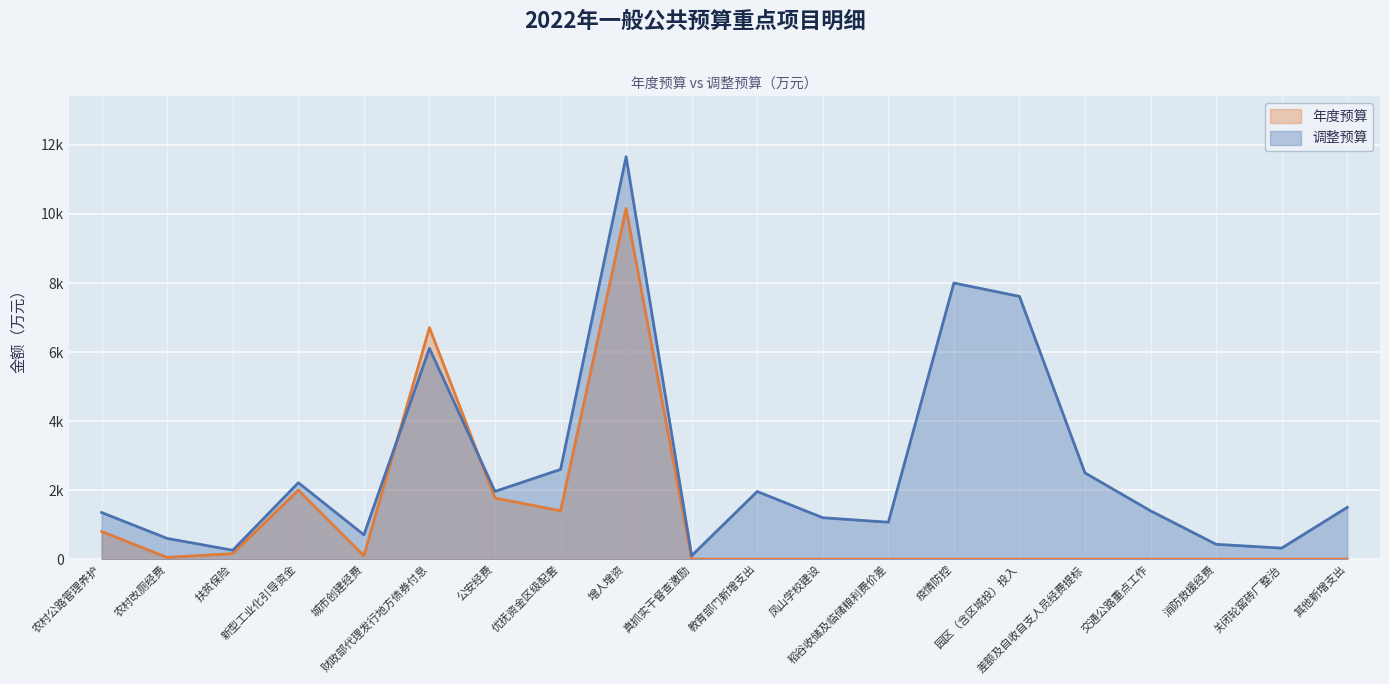

Rank the series at 其他新增支出 from lowest to highest value.

年度预算, 调整预算